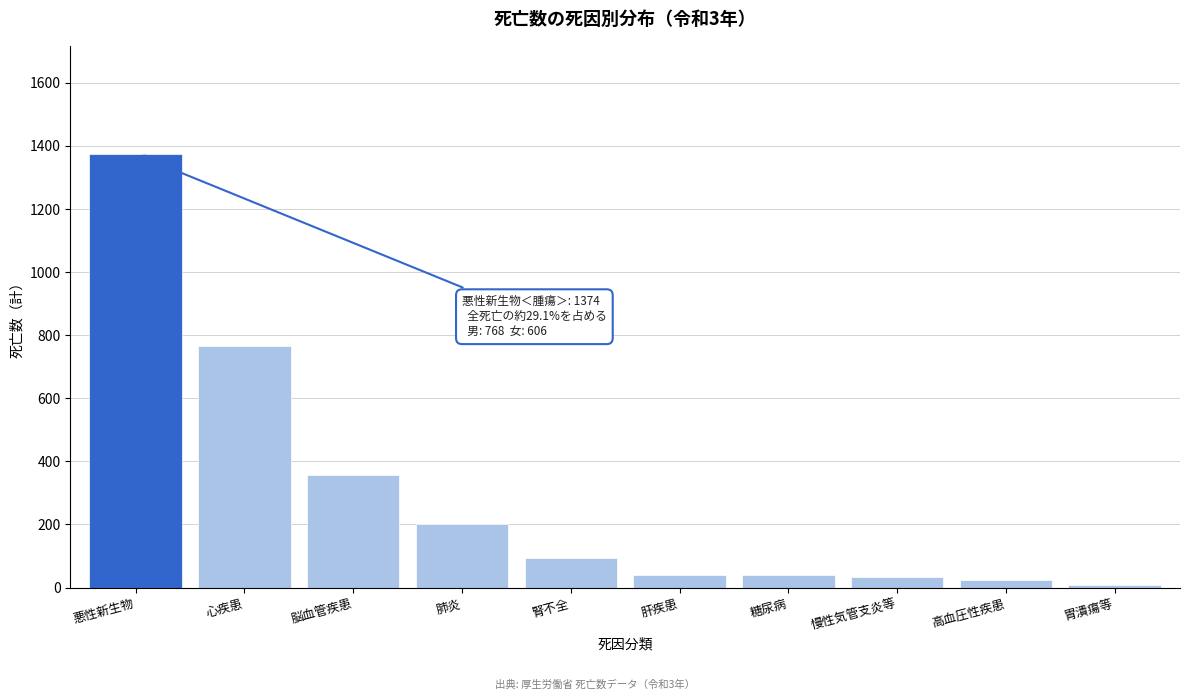

What is the change in value from 脳血管疾患 to 糖尿病?

-317